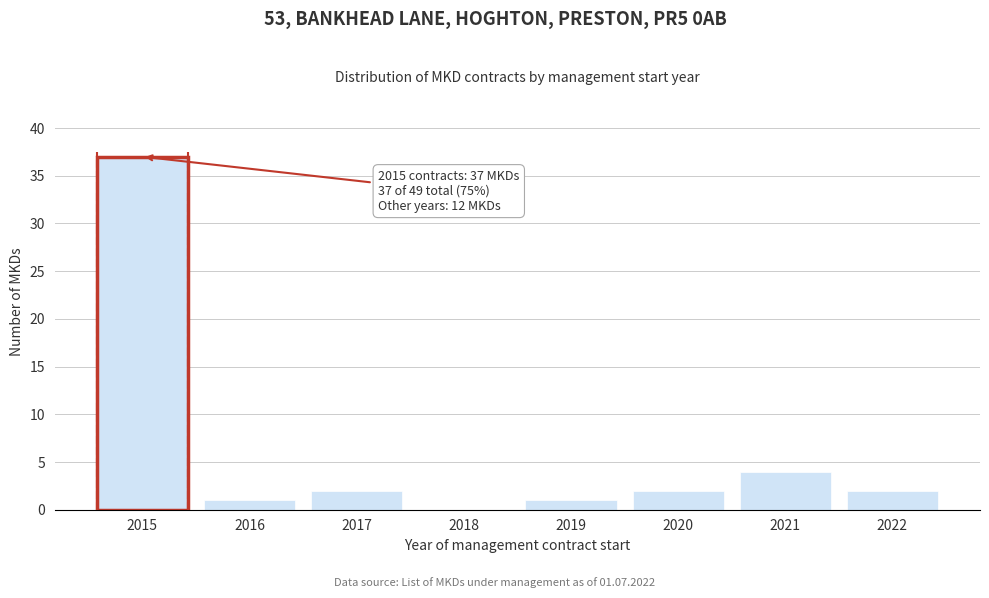

Reading left to right, transcribe all the data shown in this chart.

2015=37	2016=1	2017=2	2018=0	2019=1	2020=2	2021=4	2022=2